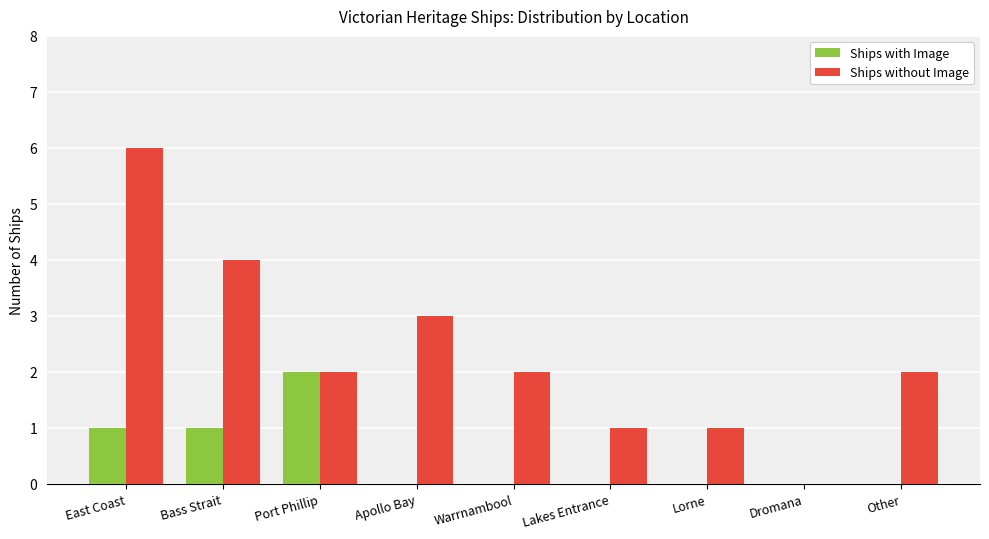

What is the sum of the Ships without Image values at Lakes Entrance and Other?

3